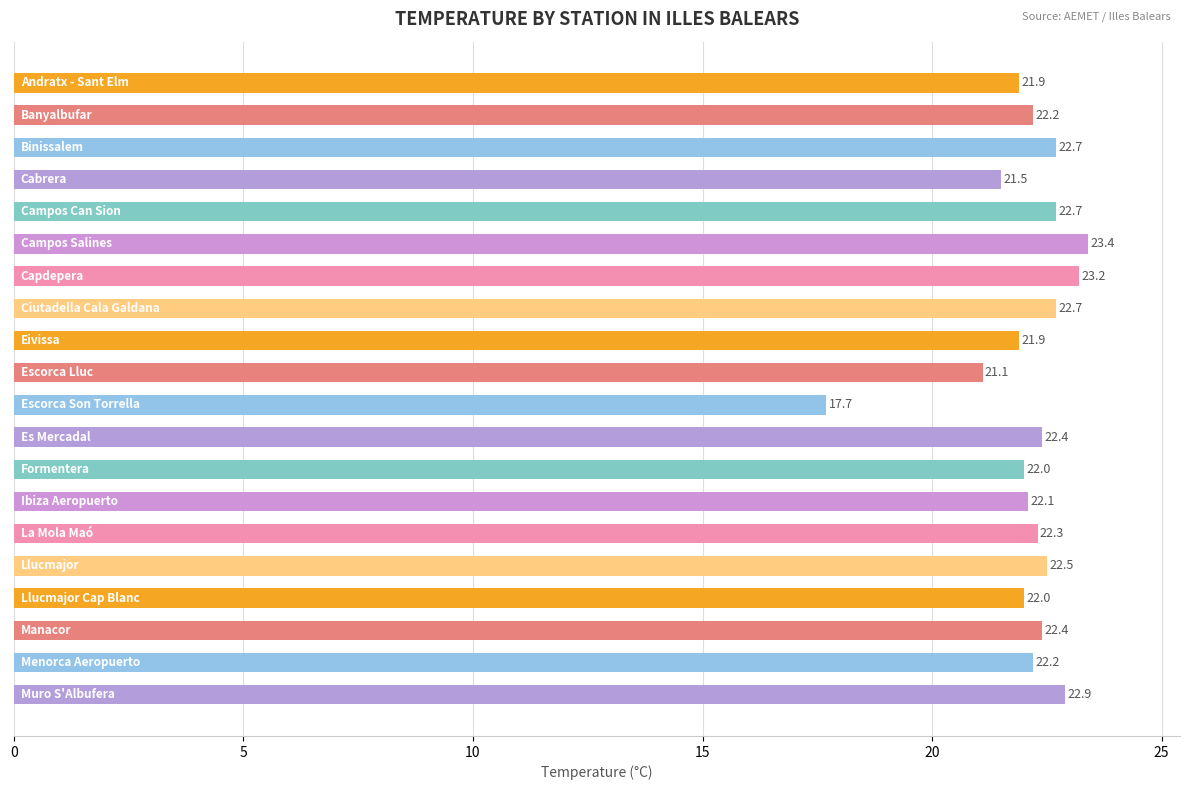

What is the minimum value shown in the chart?

17.7